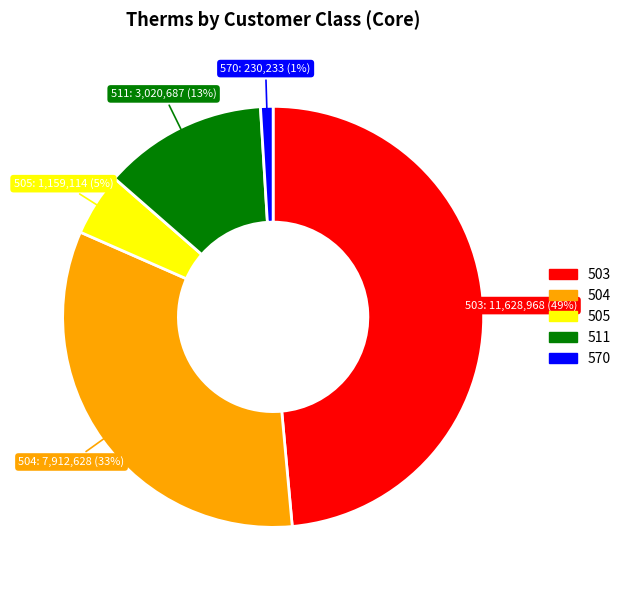

To the nearest percent, what is the average slice percentage?

20%